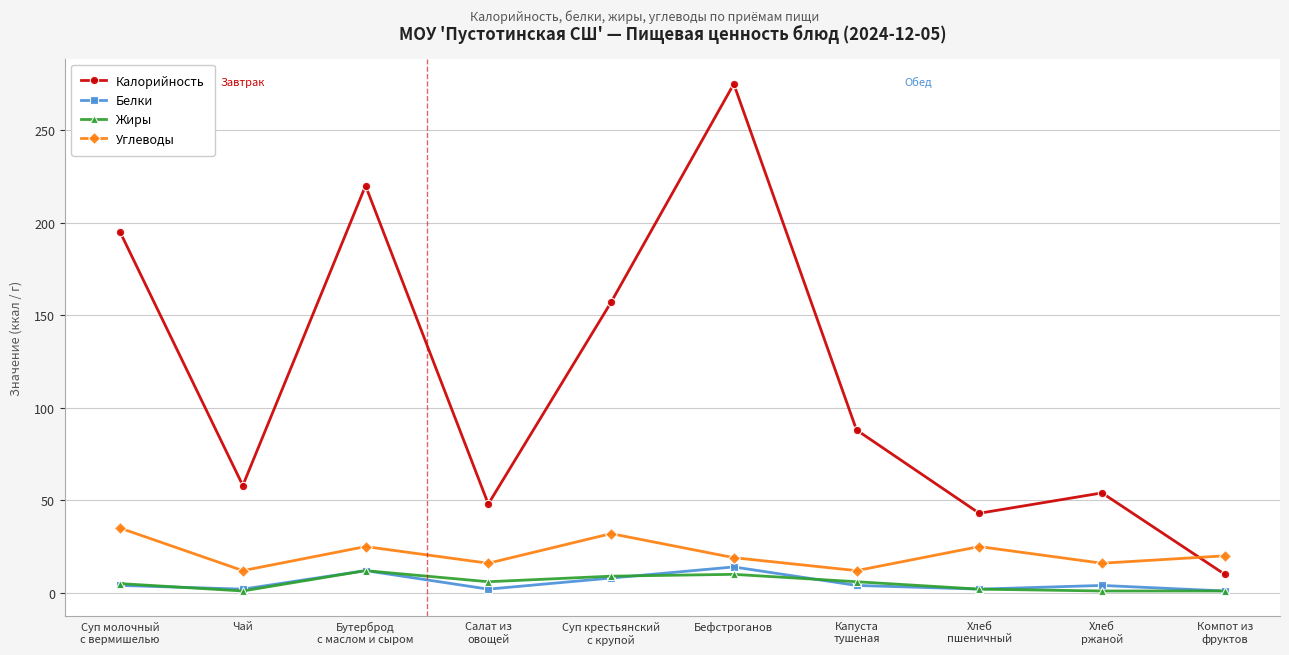

Which category has the highest value in the Углеводы series?

Суп молочный
с вермишелью